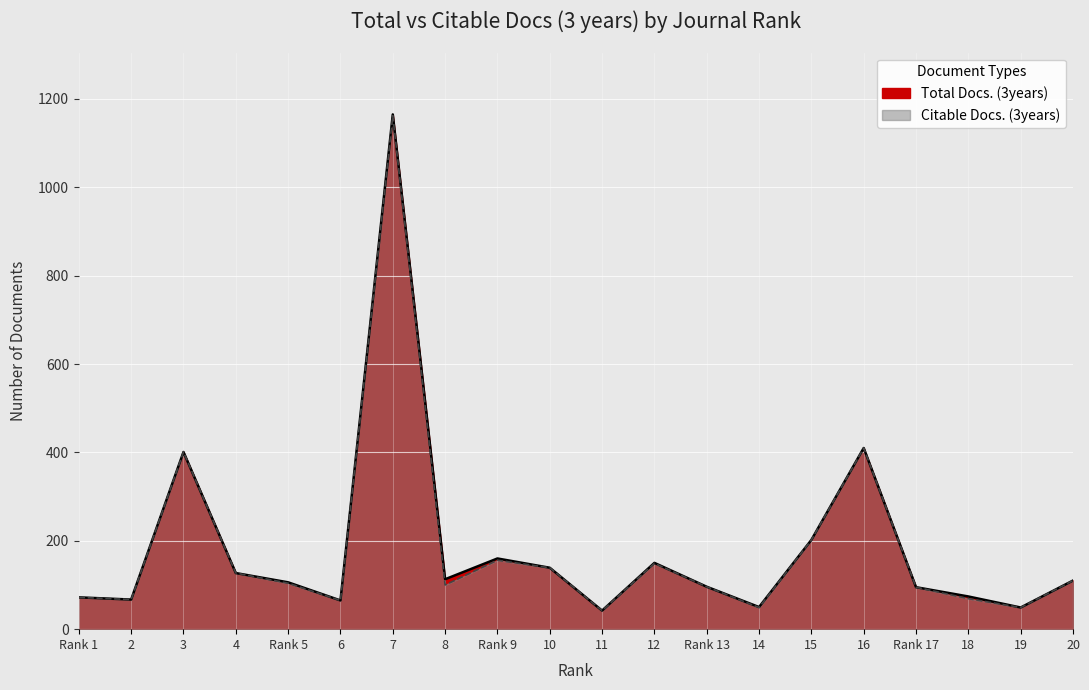

Where is Total Docs. (3years) nearest to the value 603?

16